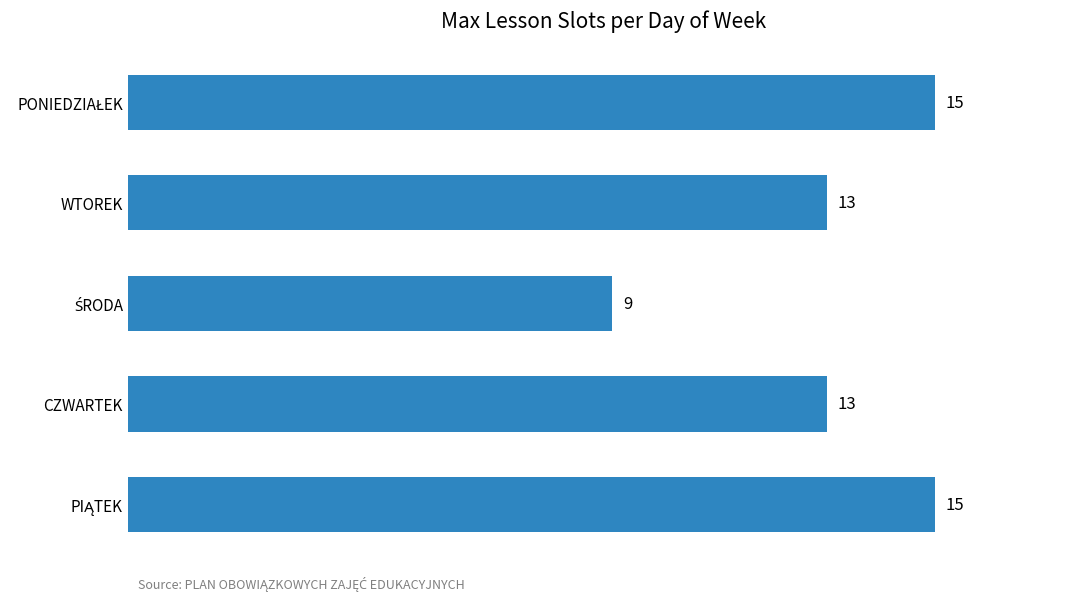

Count the values in the range 13 to 15.

4